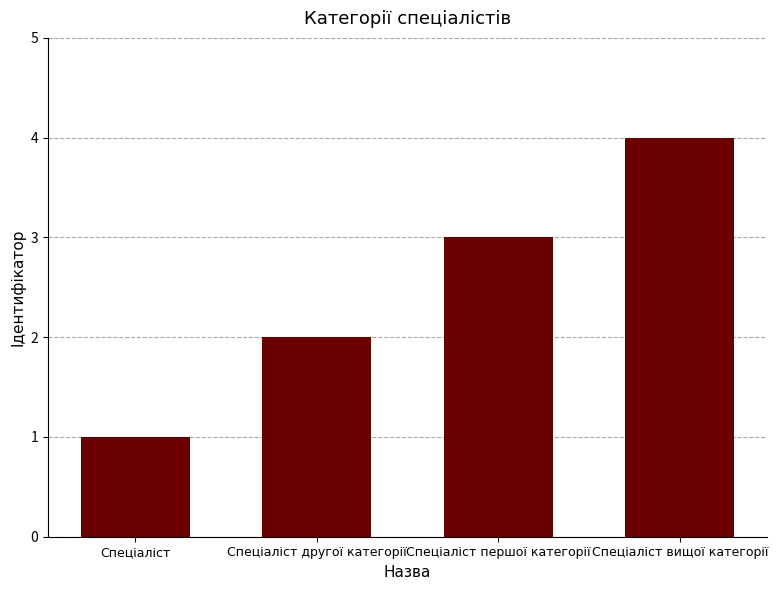

True or false: the data shows 1 at Спеціаліст.

True